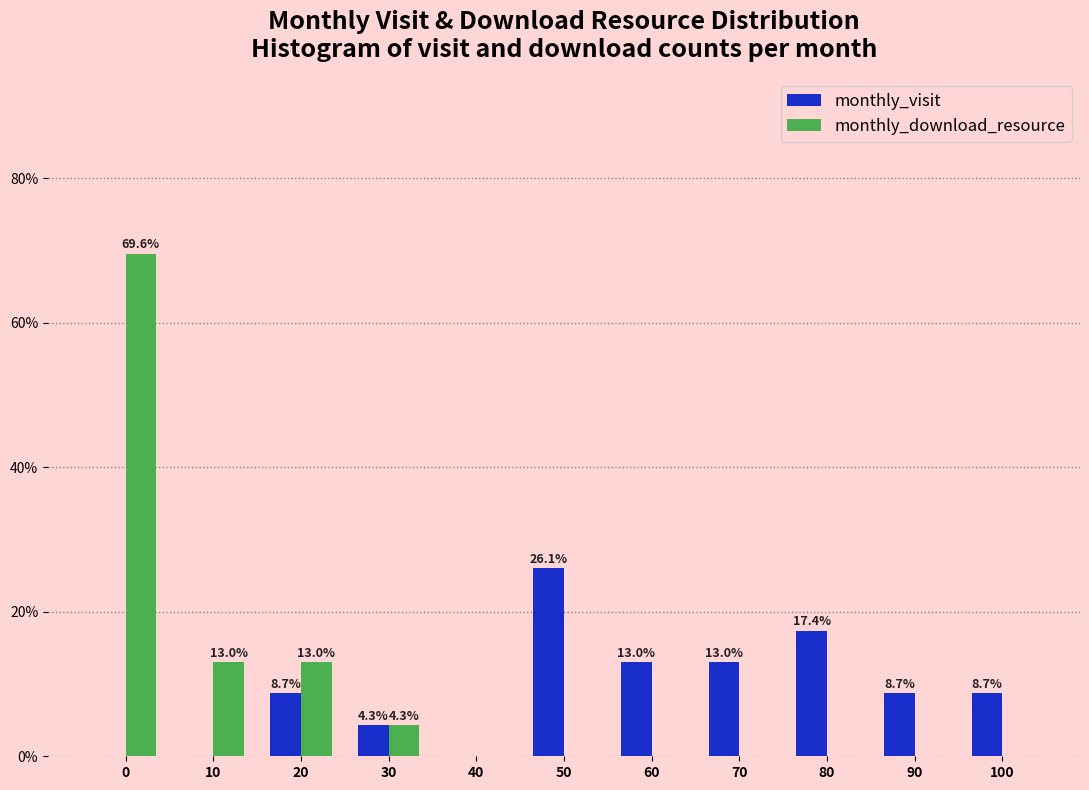

Reading left to right, transcribe all the data shown in this chart.

monthly_visit: 0=0.0	10=0.0	20=8.7	30=4.3	40=0.0	50=26.1	60=13.0	70=13.0	80=17.4	90=8.7	100=8.7
monthly_download_resource: 0=69.6	10=13.0	20=13.0	30=4.3	40=0.0	50=0.0	60=0.0	70=0.0	80=0.0	90=0.0	100=0.0